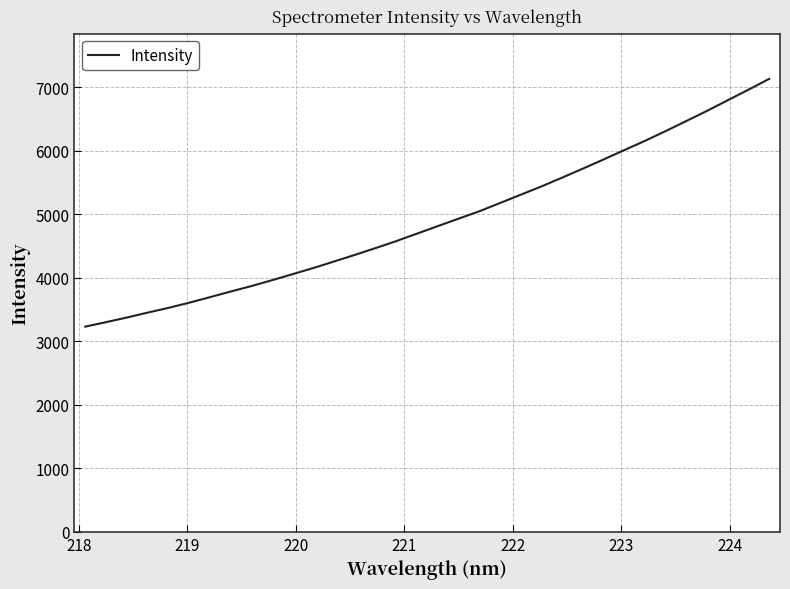

What is the difference between the maximum and minimum values?

3901.2